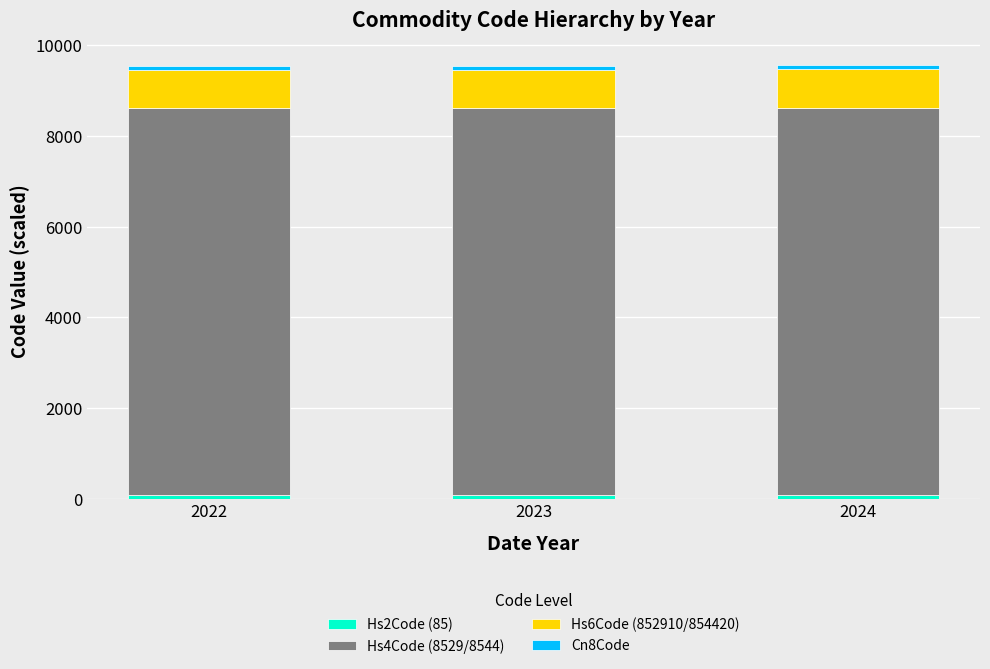

What is the sum of all Hs6Code (852910/854420) values?

2560.2